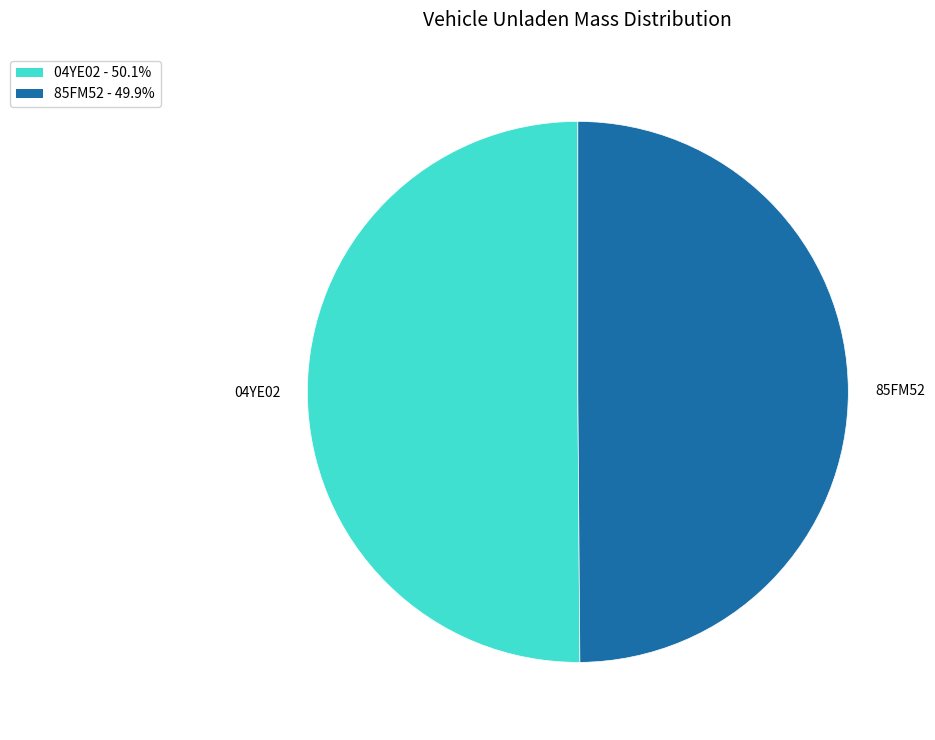

Is the sum of 04YE02 and 85FM52 greater than half?

Yes